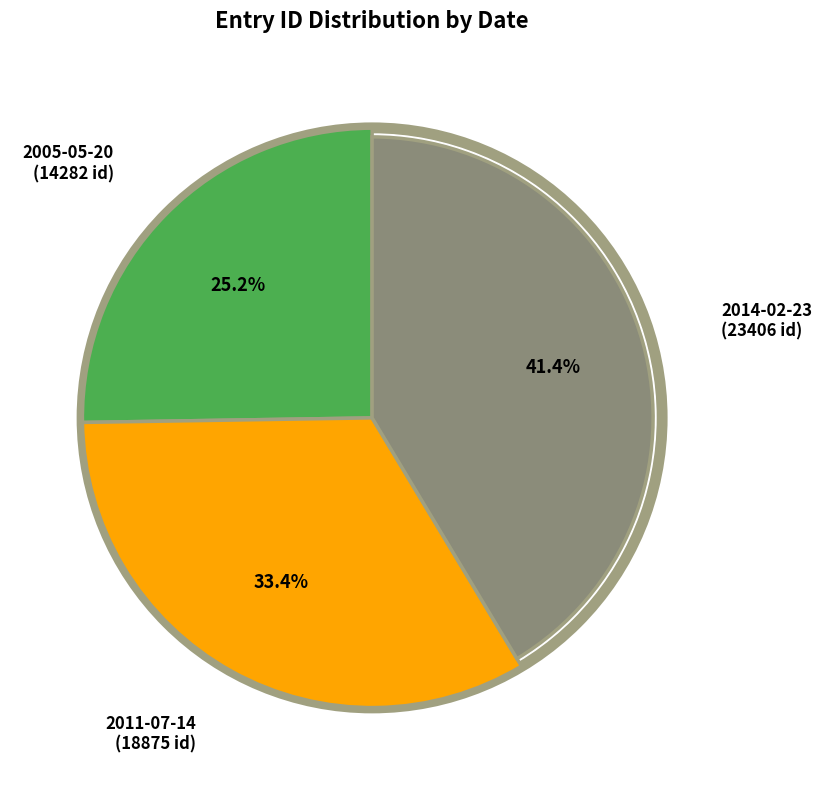

Is it true that 2014-02-23 is 36% of the pie?

False